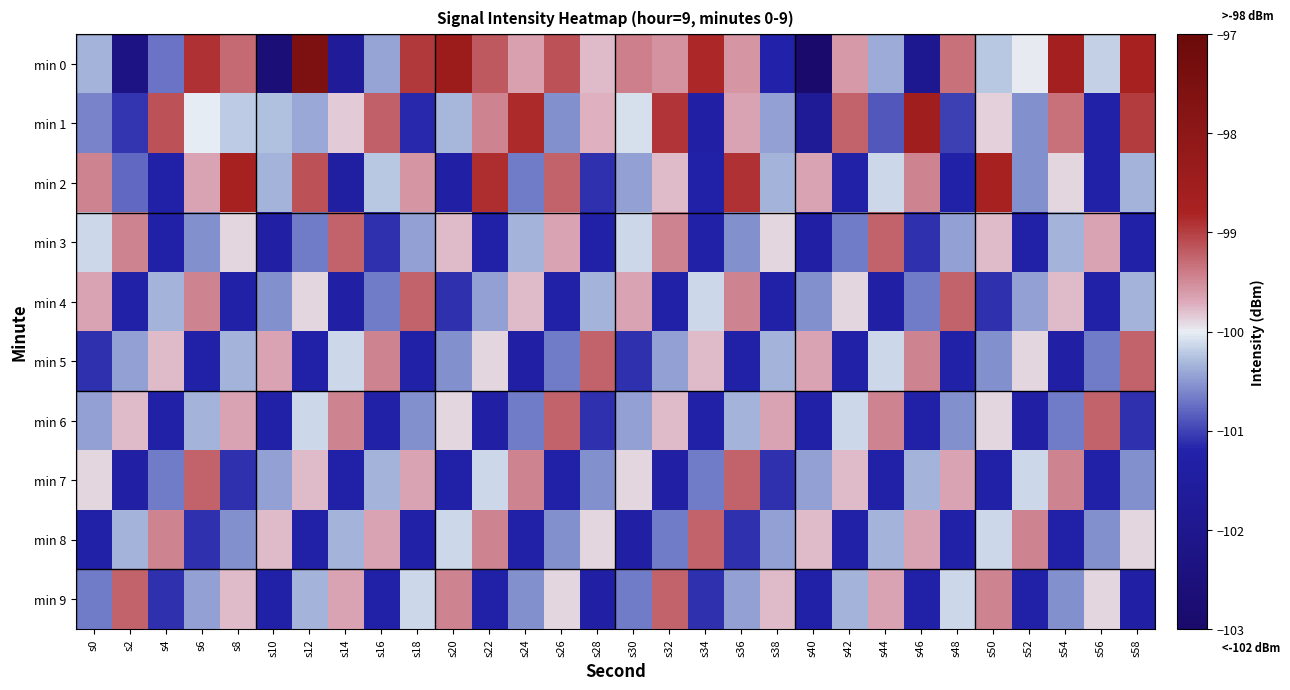

Rank the series at s20 from lowest to highest value.

min 2, min 7, min 4, min 5, min 1, min 8, min 6, min 3, min 9, min 0